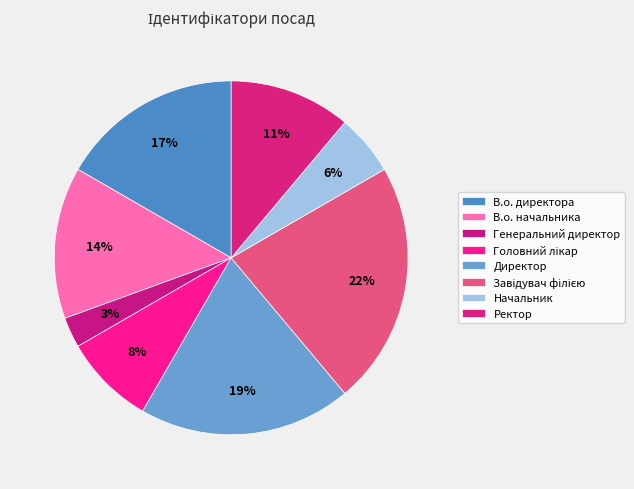

How many slices are in this pie chart?

8